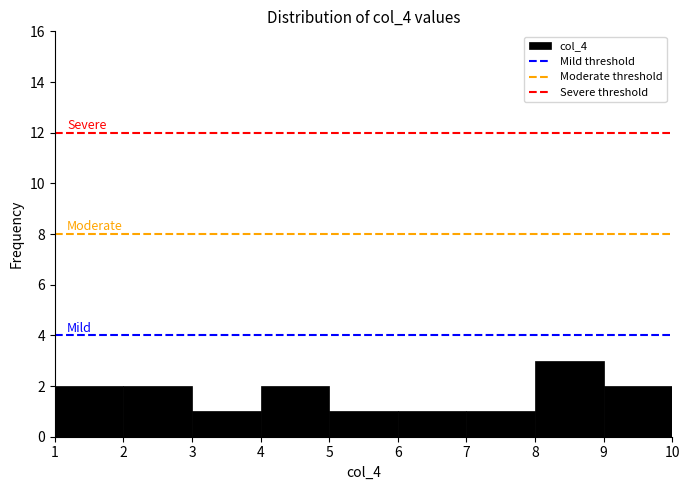

Which range on the x-axis has the tallest bar?

8 to 9